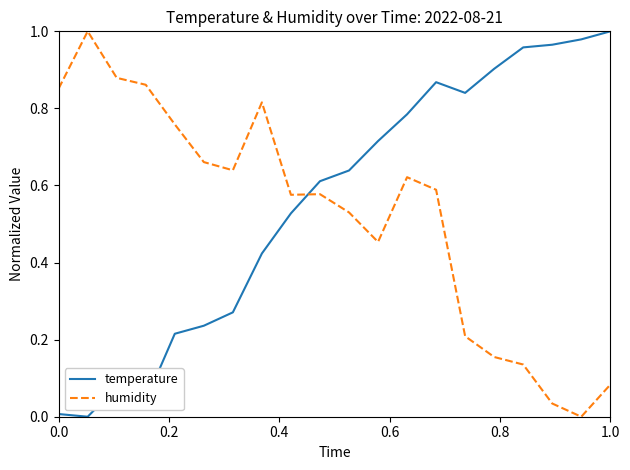

How many times do humidity and temperature cross each other?

1